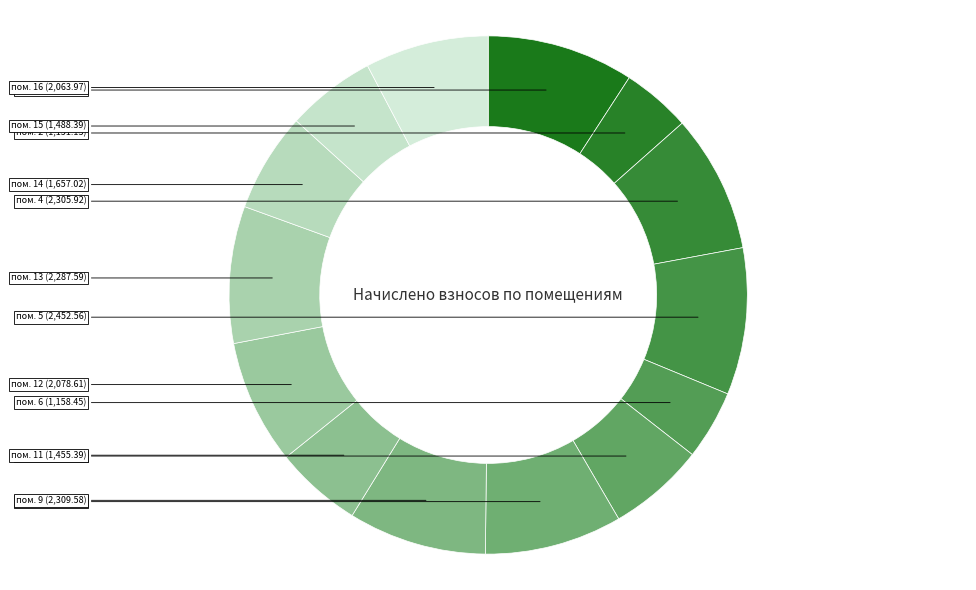

Rank the categories by value from highest to lowest.

1, 5, 9, 4, 8, 13, 12, 16, 14, 7, 15, 11, 6, 2